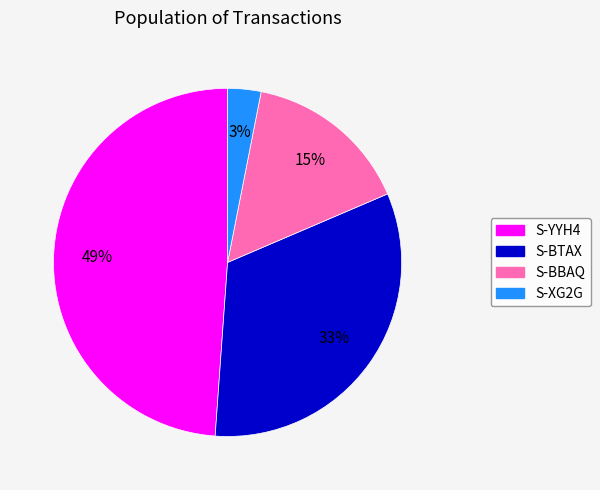

Is there a majority slice in this chart?

No